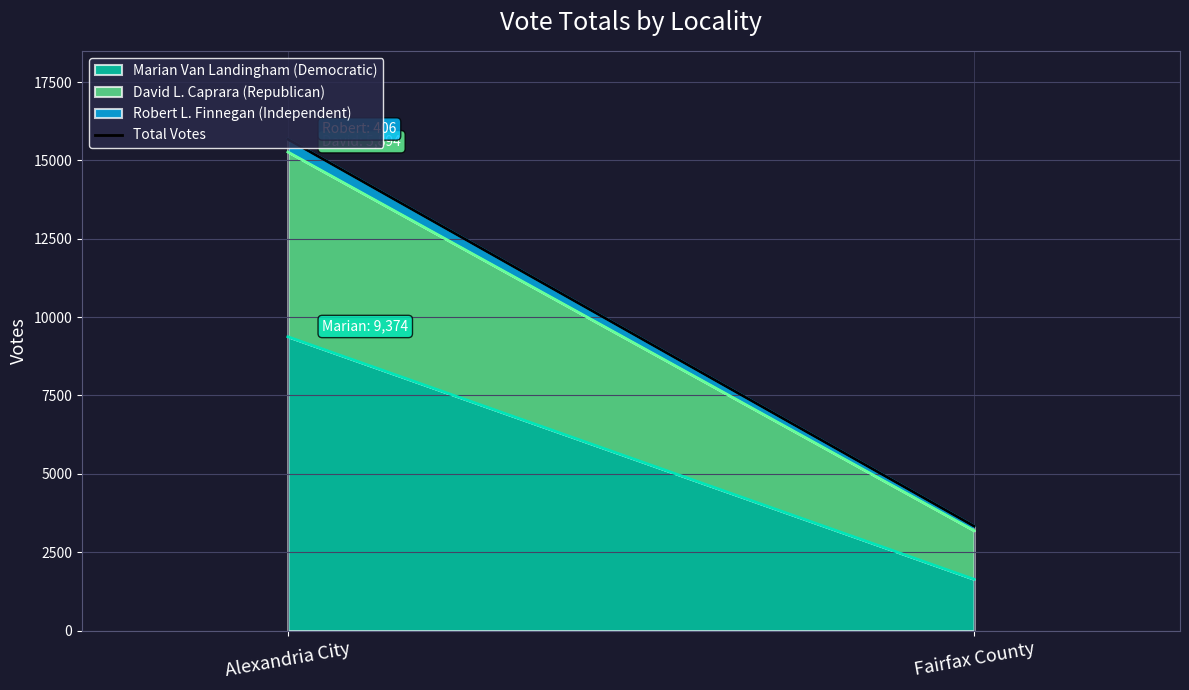

What is the approximate value at Alexandria City, to the nearest 100?

15700